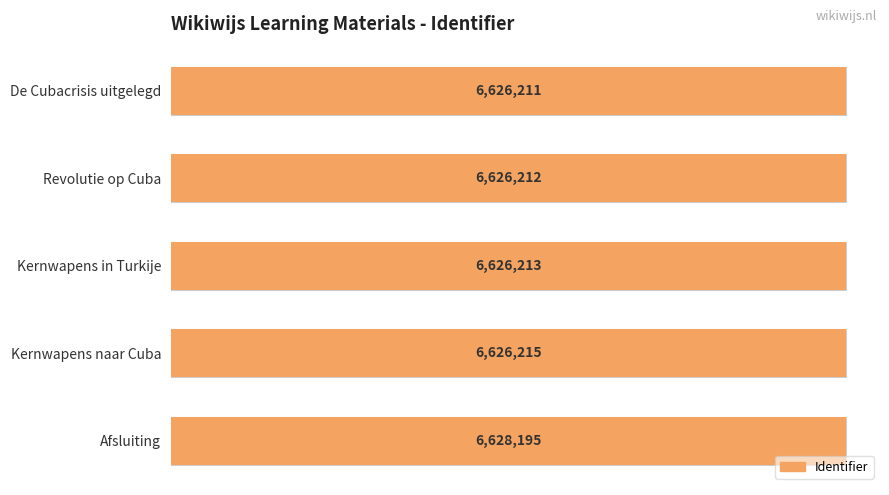

Which has a higher value, De Cubacrisis uitgelegd or Kernwapens in Turkije?

Kernwapens in Turkije